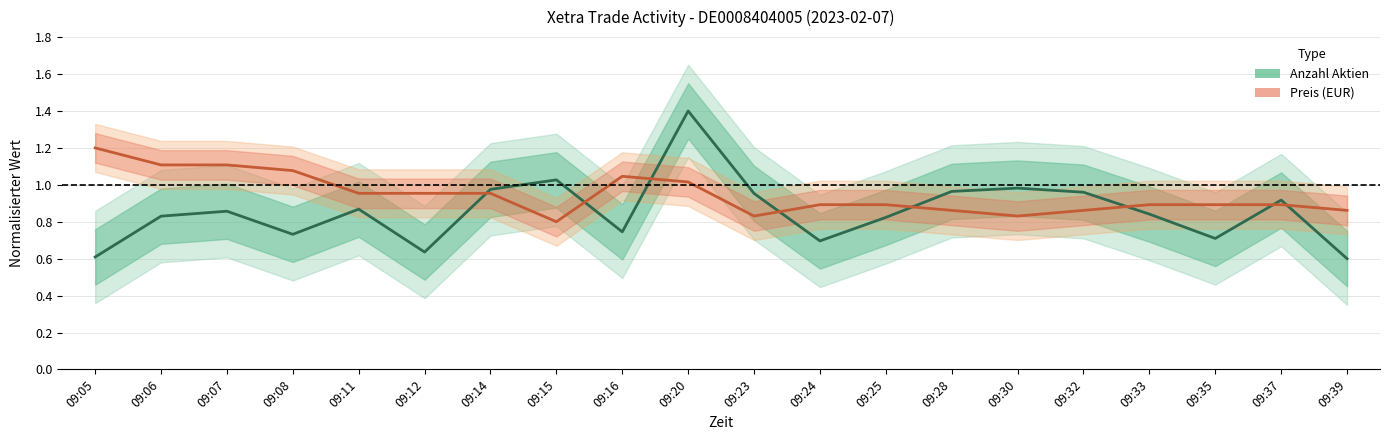

What is the approximate value of Anzahl Aktien at 09:39?

0.6